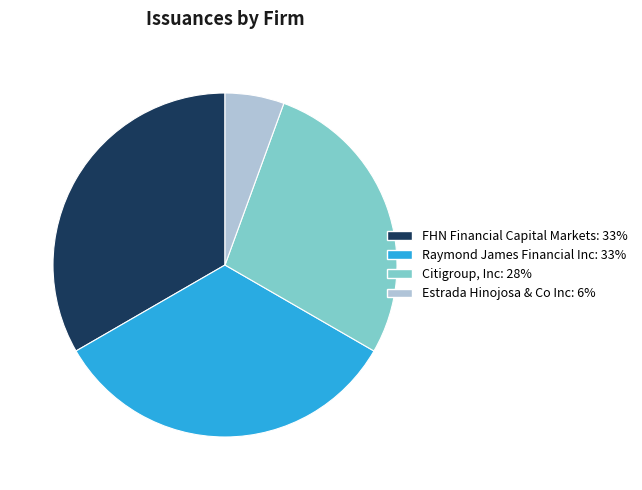

Which slice is the smallest?

Estrada Hinojosa & Co Inc